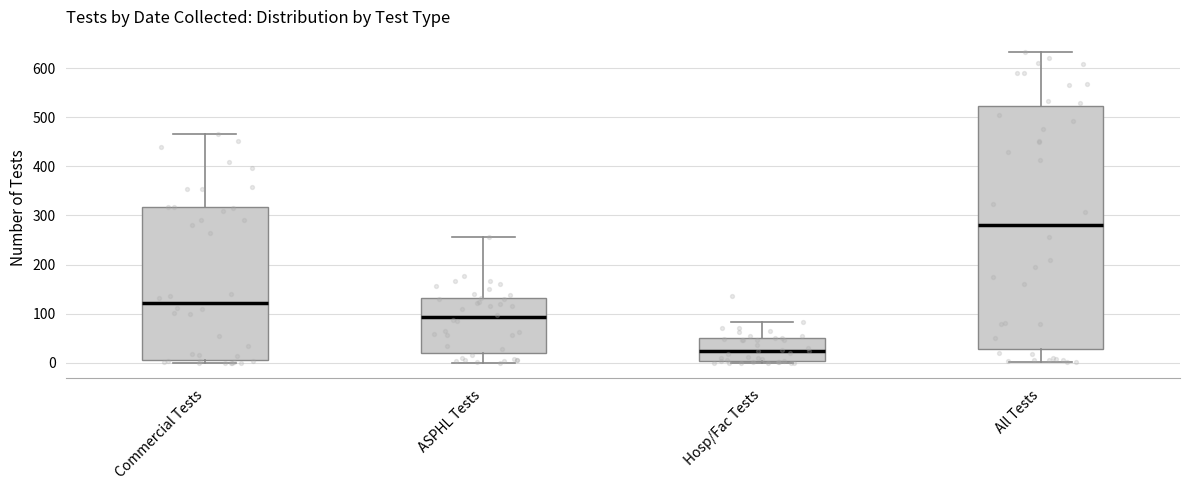

Reading left to right, transcribe this box plot: for each box, give where its median line is, the range the box spans, and where its two whiskers end, as read against the y-axis. The values are not printed on the chart, so give them approximately, as read against the axis.

Commercial Tests: median 120, box 10 to 320, whiskers 0 to 470
ASPHL Tests: median 90, box 20 to 130, whiskers 0 to 260
Hosp/Fac Tests: median 20, box 0 to 50, whiskers 0 (just below the box's lower edge) to 80
All Tests: median 280, box 30 to 520, whiskers 0 to 630